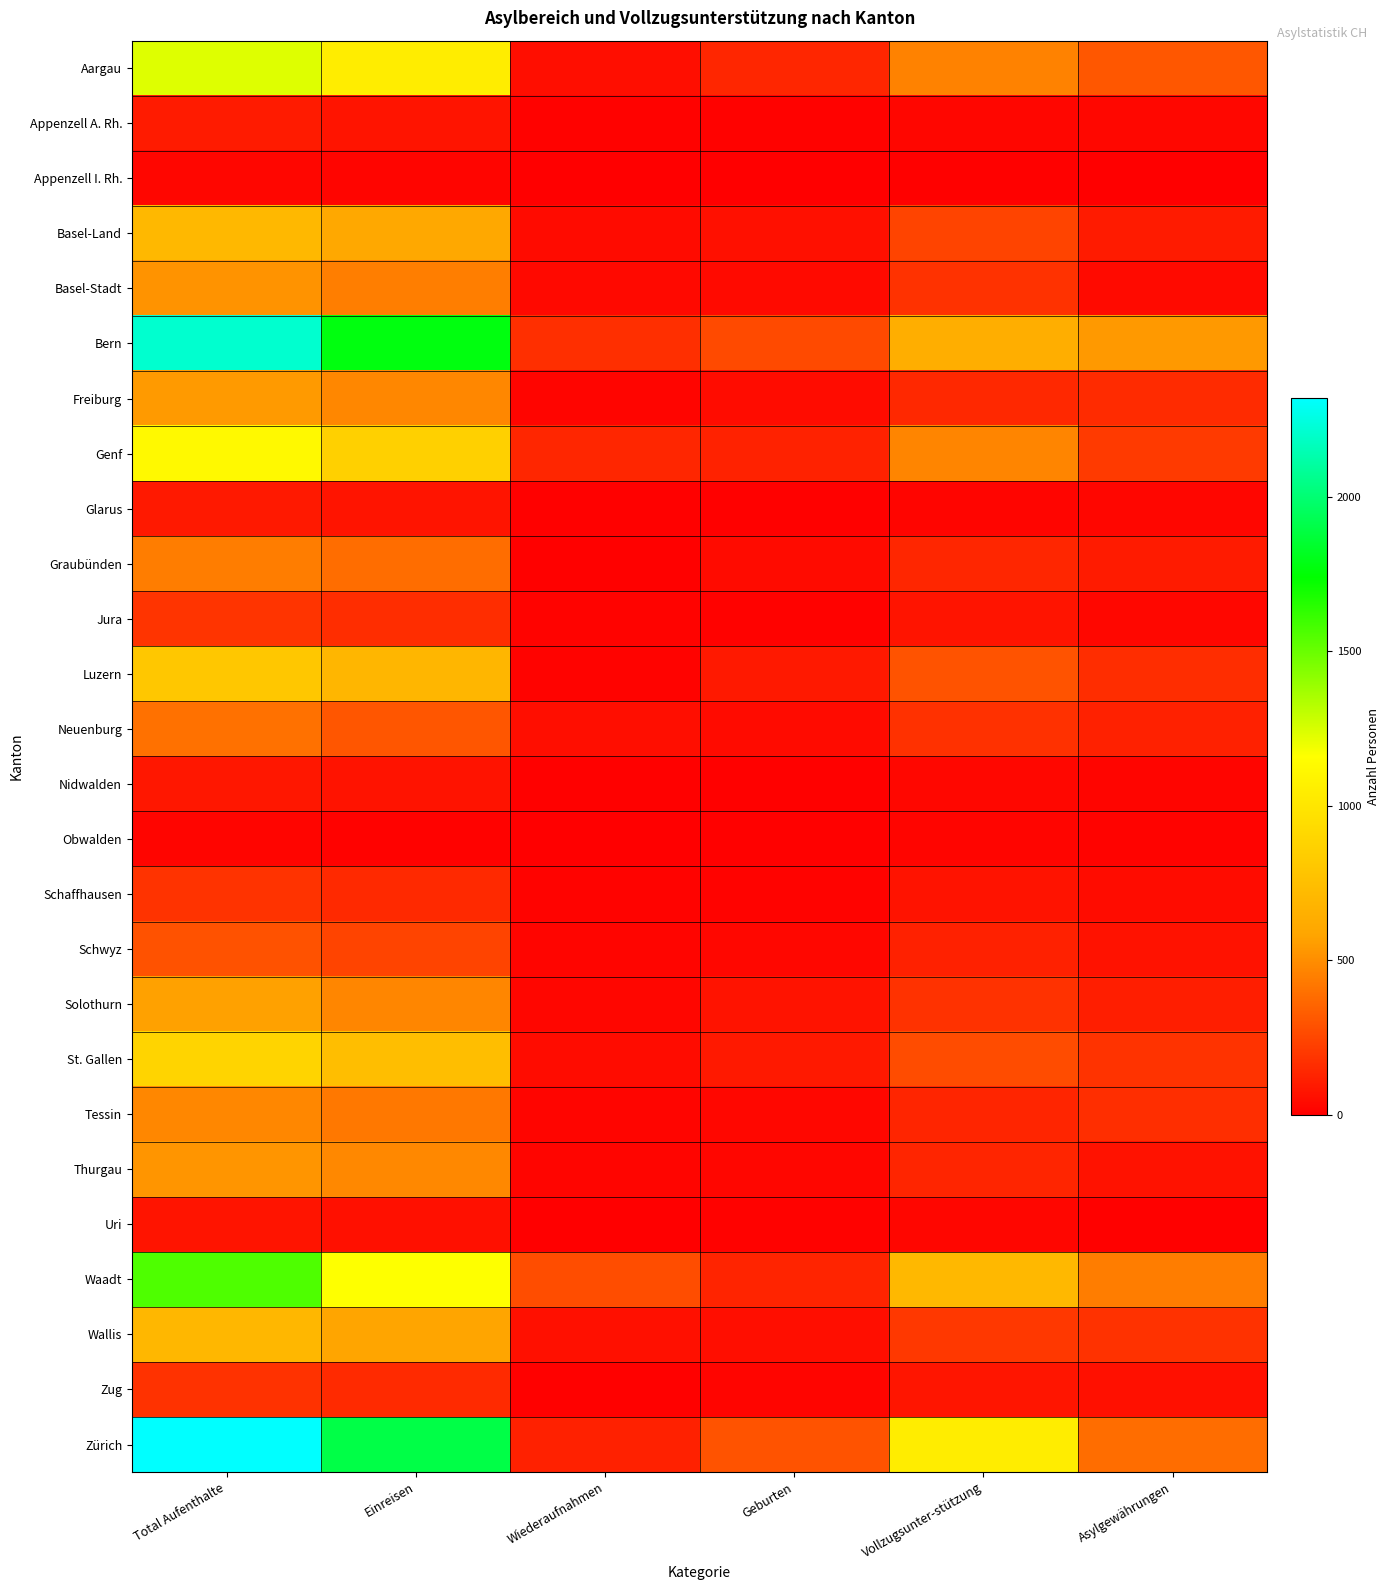

Which series has the largest range (max minus min)?

Zürich